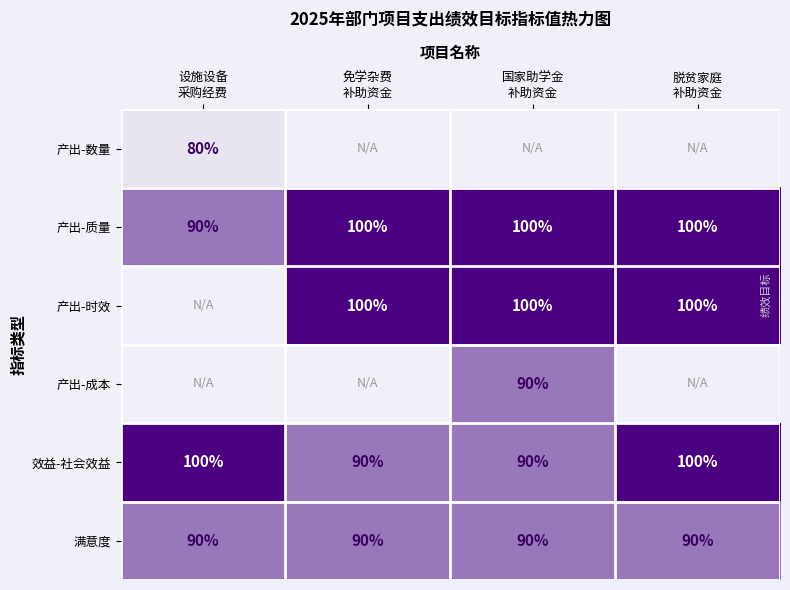

What is the difference between the maximum and minimum values in the 产出-质量 series?

10